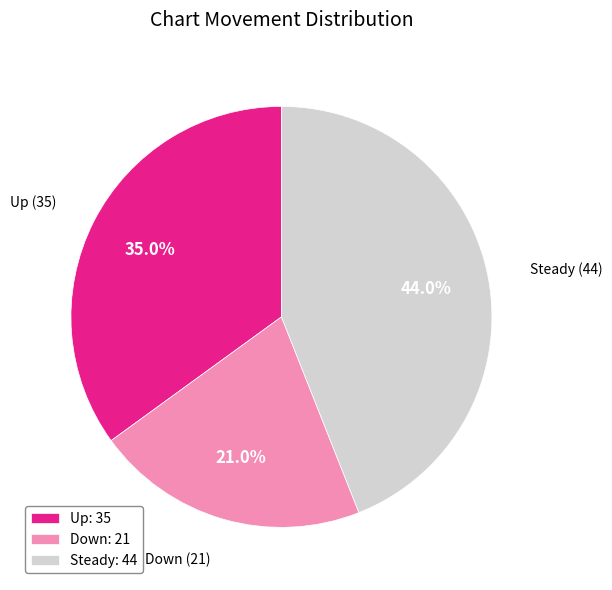

Do Down: 21 and Steady: 44 together represent more than half of the pie?

Yes